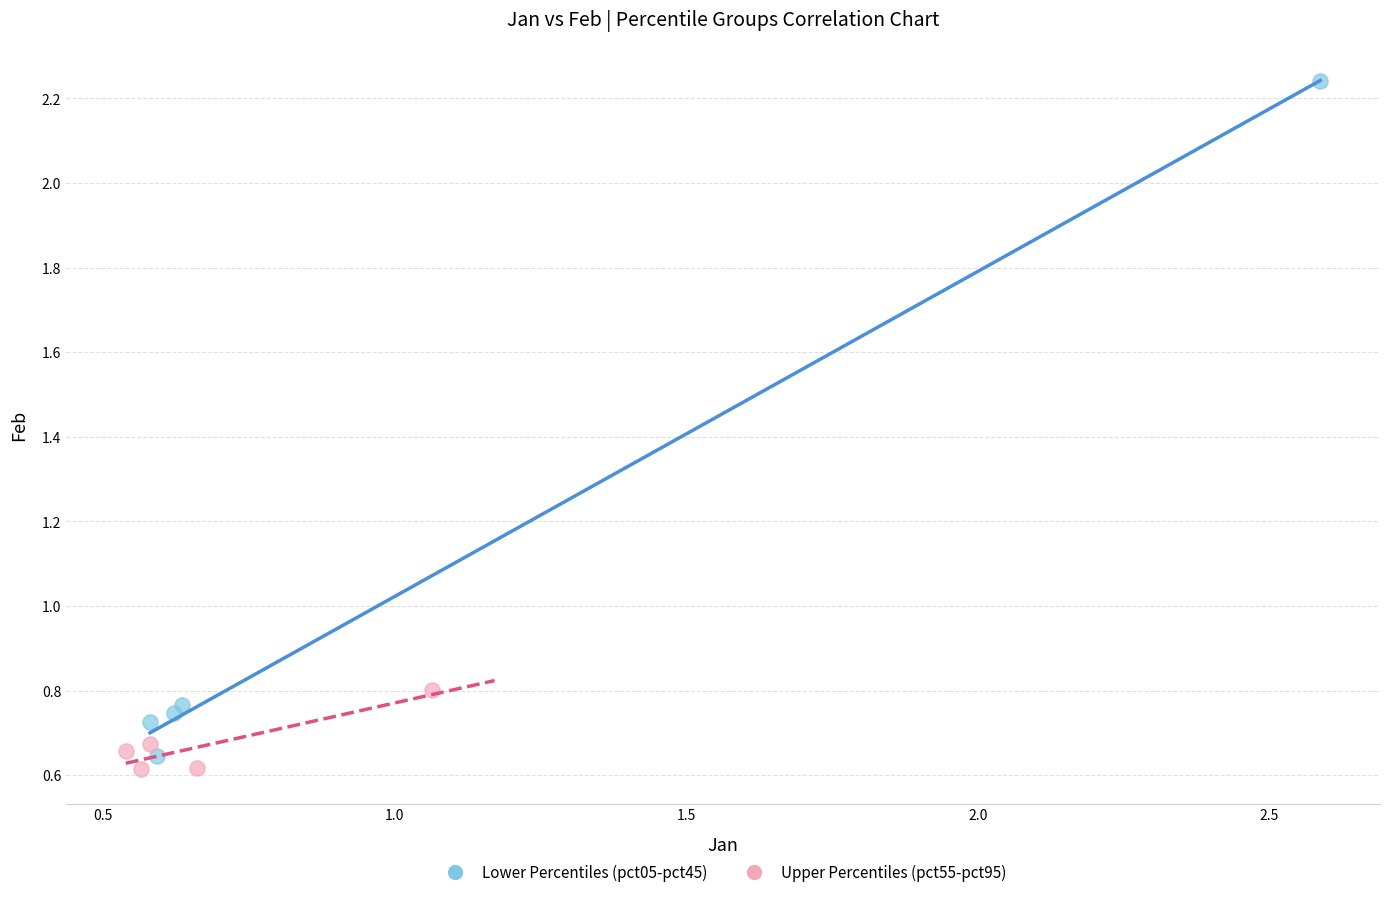

Which series reaches the maximum Y coordinate?

Lower Percentiles (pct05-pct45)